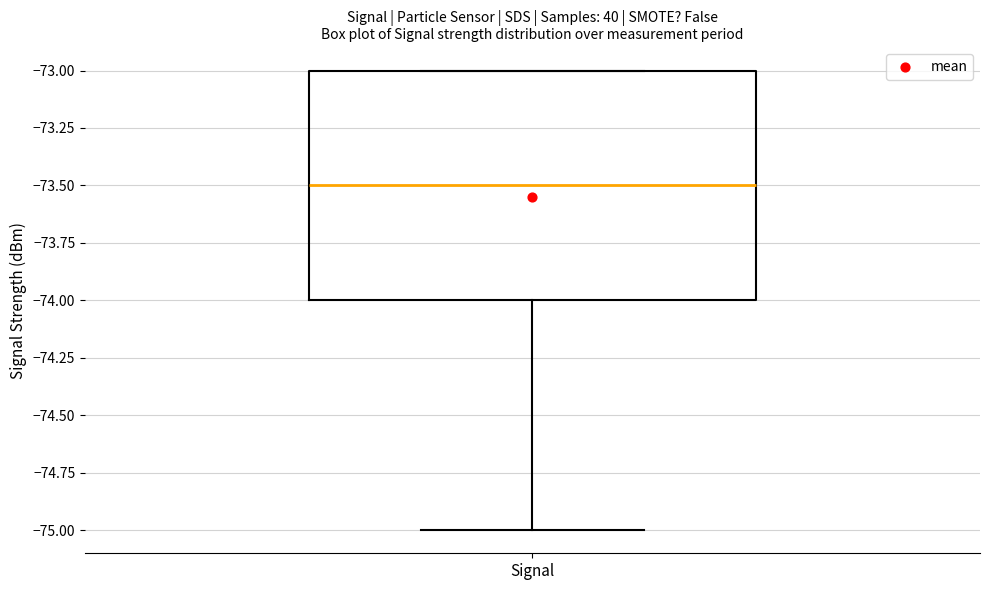

Read this box plot against the y-axis: the position of the median line, the range covered by the box, and the ends of both whiskers. The values are not printed on the chart, so give them approximately, as read against the axis.

median -73.5, box -74.0 to -73.0, whiskers -75.0 to -73.0